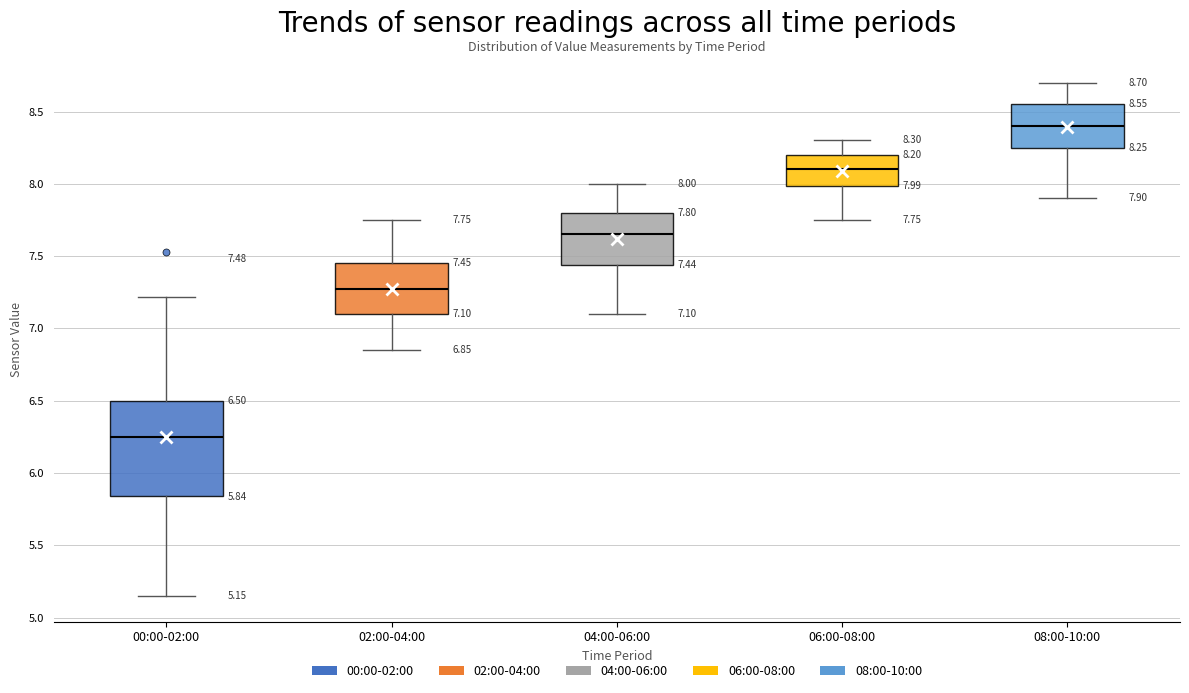

Which box is the tallest, from its lower edge to its upper edge?

00:00-02:00